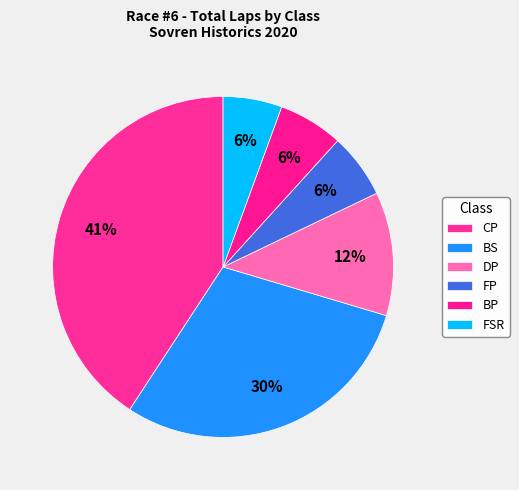

How many segments does this pie chart have?

6